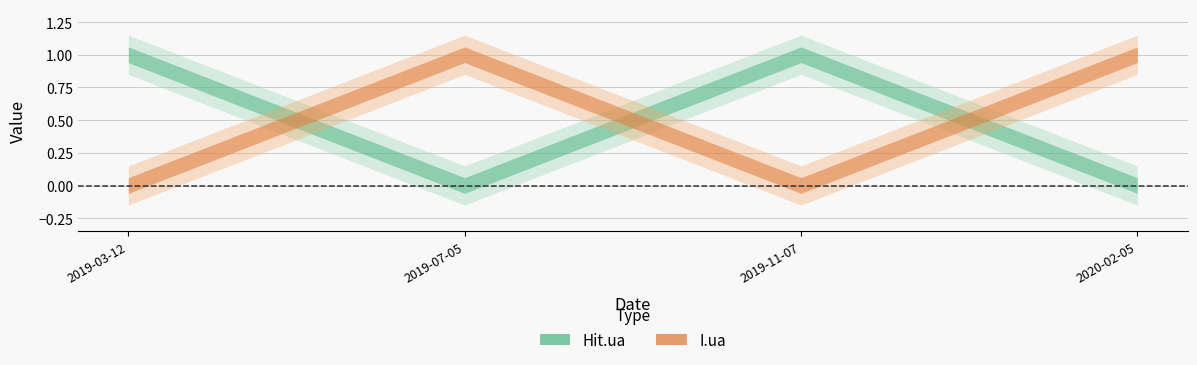

How many positive values does the I.ua series have?

2